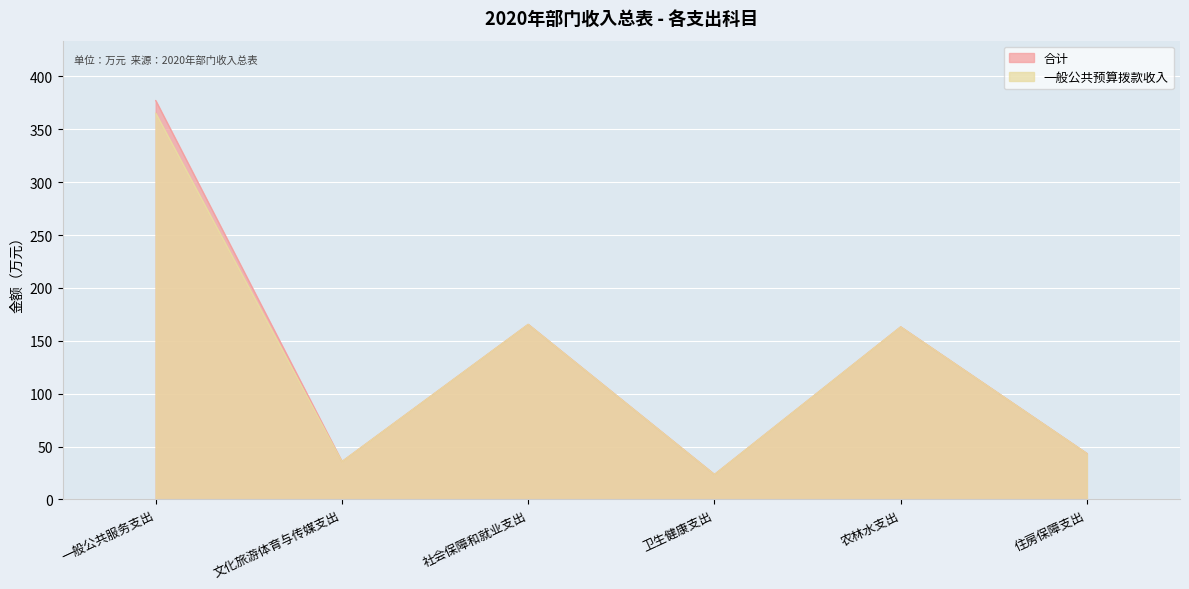

List the labels in order of 一般公共预算拨款收入 value, smallest first.

卫生健康支出, 文化旅游体育与传媒支出, 住房保障支出, 农林水支出, 社会保障和就业支出, 一般公共服务支出